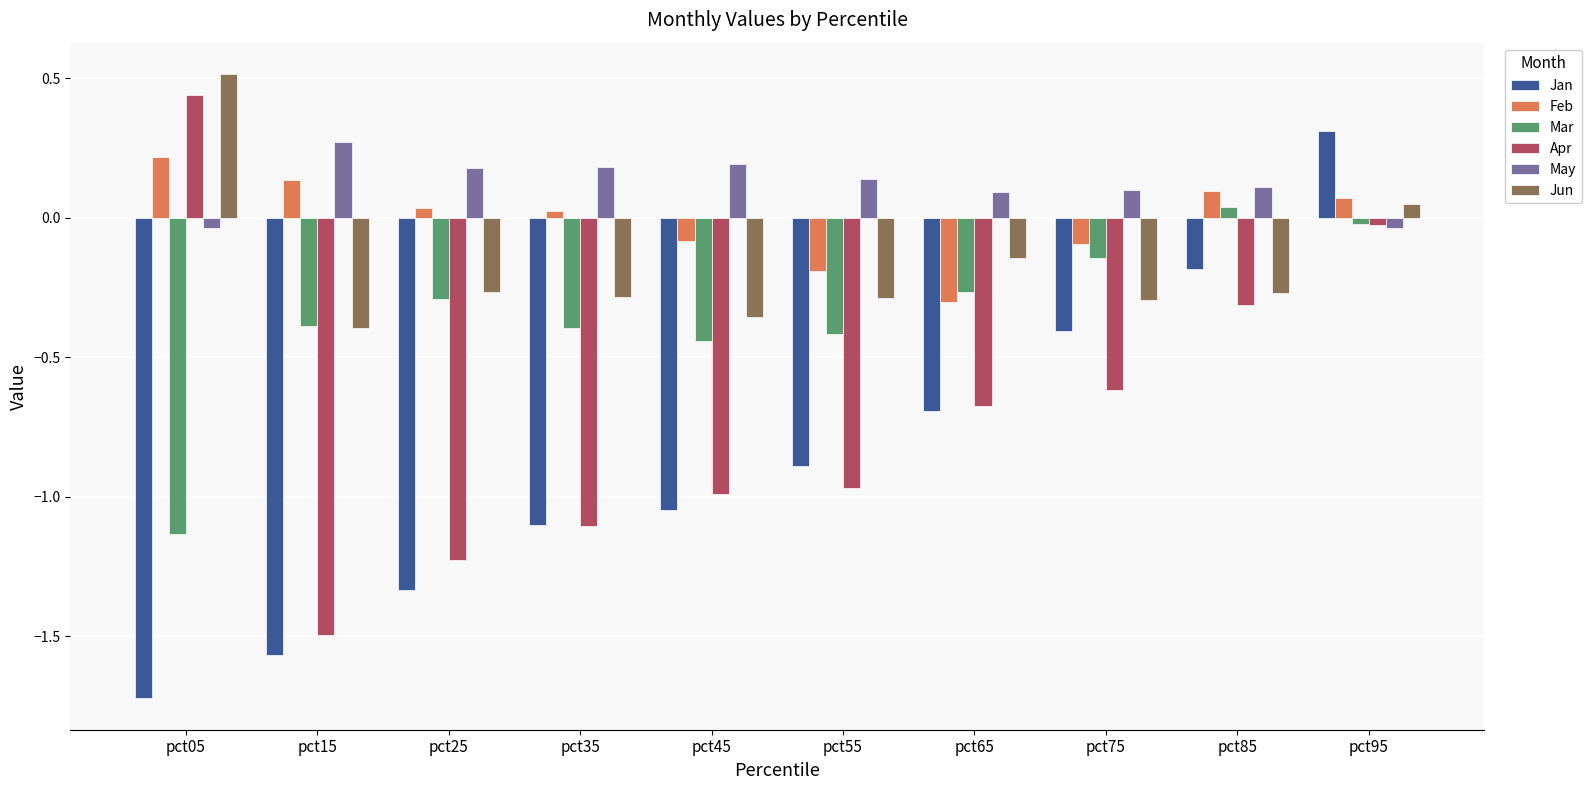

What is the spread (max minus min) of values at pct65?

0.8